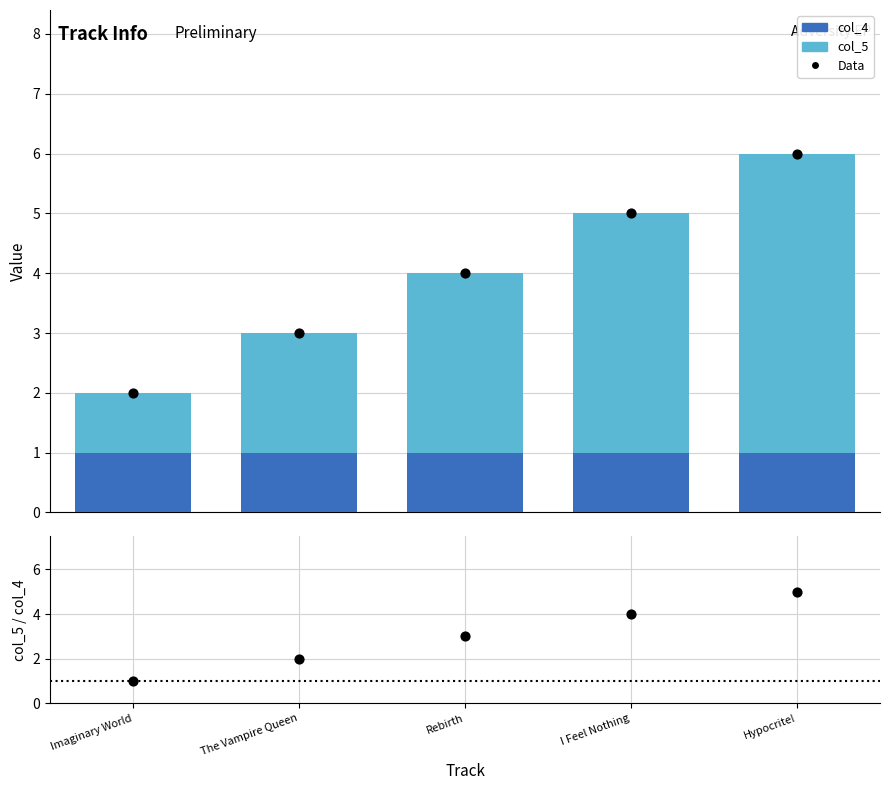

At how many categories does at least one series exceed 5?

1